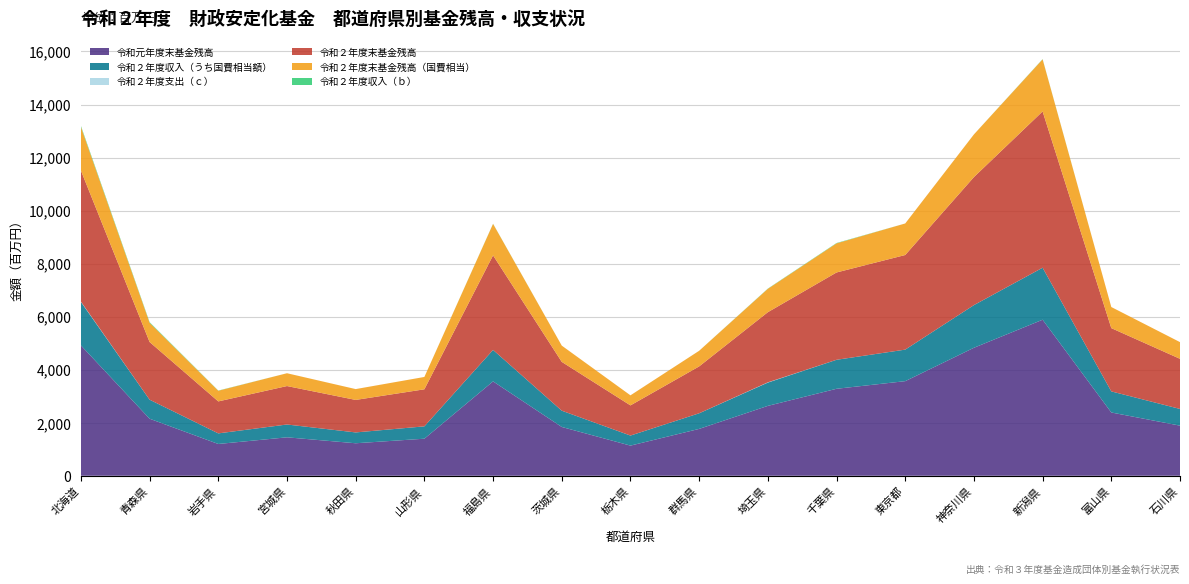

Reading right to left, extract all data points from this chart.

令和元年度末基金残高: 石川県=1889.6	富山県=2386.0	新潟県=5884.1	神奈川県=4826.4	東京都=3567.5	千葉県=3279.7	埼玉県=2635.6	群馬県=1766.9	栃木県=1136.9	茨城県=1840.2	福島県=3559.2	山形県=1397.1	秋田県=1225.5	宮城県=1449.6	岩手県=1198.5	青森県=2151.2	北海道=4917.0
令和２年度収入（うち国費相当額）: 石川県=629.9	富山県=795.3	新潟県=1961.4	神奈川県=1608.8	東京都=1189.2	千葉県=1093.2	埼玉県=878.5	群馬県=589.0	栃木県=379.0	茨城県=613.4	福島県=1186.4	山形県=465.7	秋田県=408.5	宮城県=483.2	岩手県=399.5	青森県=717.1	北海道=1639.0
令和２年度支出（ｃ）: 石川県=0.2	富山県=0.1	新潟県=0.4	神奈川県=0.5	東京都=0.2	千葉県=0.3	埼玉県=9.0	群馬県=0.4	栃木県=0.3	茨城県=0.2	福島県=0.4	山形県=0.1	秋田県=0.1	宮城県=0.1	岩手県=0.0	青森県=0.4	北海道=13.1
令和２年度末基金残高: 石川県=1889.7	富山県=2386.1	新潟県=5892.8	神奈川県=4827.0	東京都=3567.7	千葉県=3292.9	埼玉県=2644.6	群馬県=1767.2	栃木県=1137.2	茨城県=1840.4	福島県=3564.5	山形県=1397.2	秋田県=1225.6	宮城県=1449.8	岩手県=1205.8	青森県=2175.1	北海道=4941.1
令和２年度末基金残高（国費相当）: 石川県=629.9	富山県=795.4	新潟県=1964.3	神奈川県=1609.0	東京都=1189.2	千葉県=1097.6	埼玉県=881.5	群馬県=589.1	栃木県=379.1	茨城県=613.5	福島県=1188.2	山形県=465.7	秋田県=408.5	宮城県=483.3	岩手県=401.9	青森県=725.0	北海道=1647.0
令和２年度収入（ｂ）: 石川県=0.1	富山県=0.1	新潟県=8.8	神奈川県=0.5	東京都=0.2	千葉県=13.1	埼玉県=9.0	群馬県=0.4	栃木県=0.3	茨城県=0.2	福島県=5.4	山形県=0.1	秋田県=0.1	宮城県=0.1	岩手県=7.4	青森県=23.9	北海道=37.2